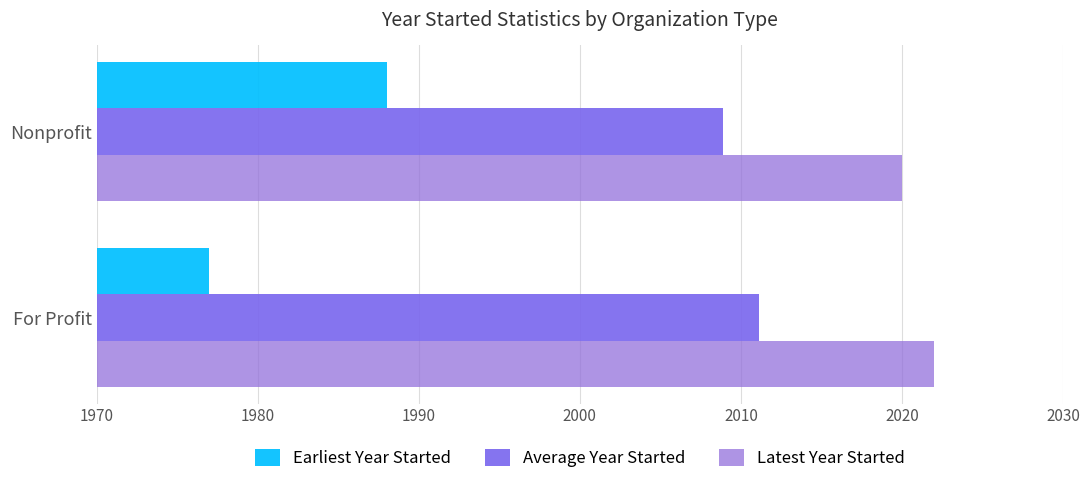

List the series in order of their peak value, lowest first.

Earliest Year Started, Average Year Started, Latest Year Started